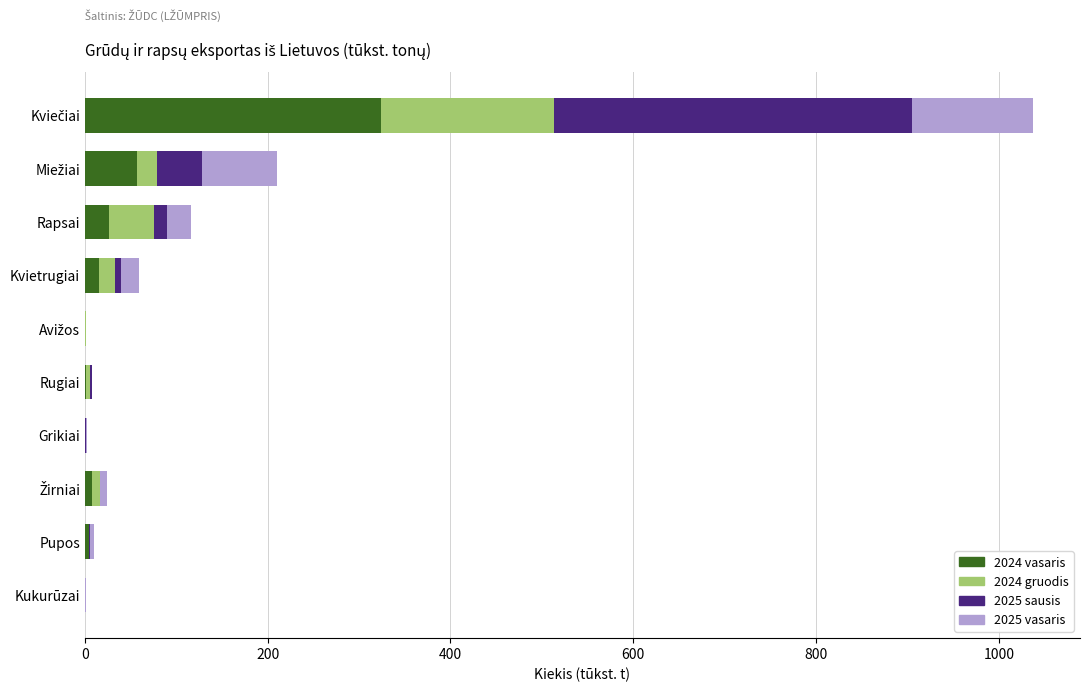

What is the highest value of the 2024 vasaris series?

324.3